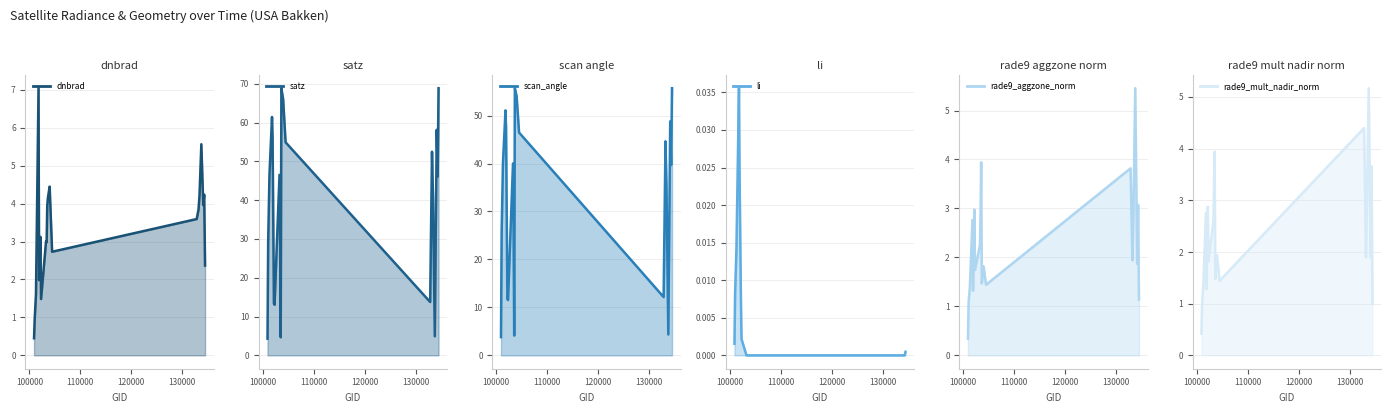

Is the value of rade9_mult_nadir_norm at 100921 greater than the value of li at 103988?

Yes